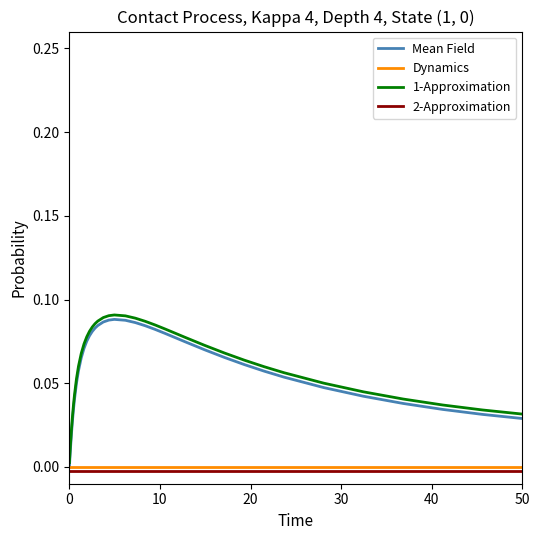

What is the label of the 40th point from the left?

50